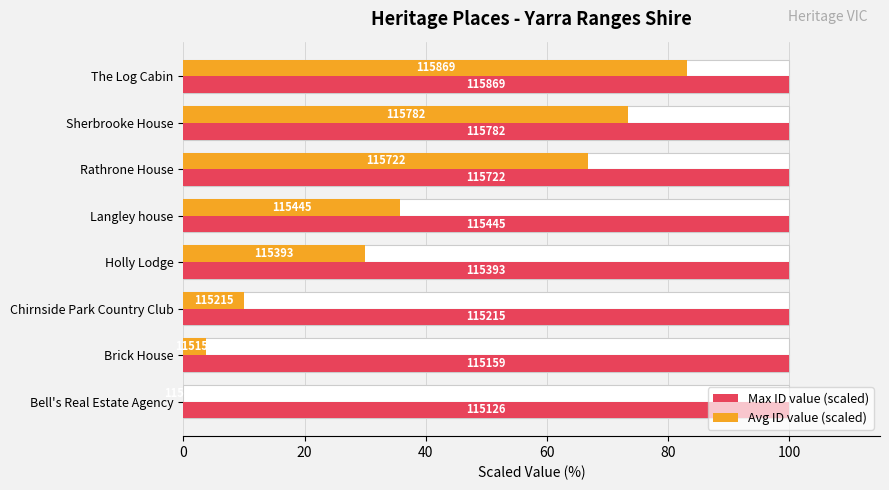

What is the value of the Avg ID value (scaled) bar at the 4th from the left?

29.9